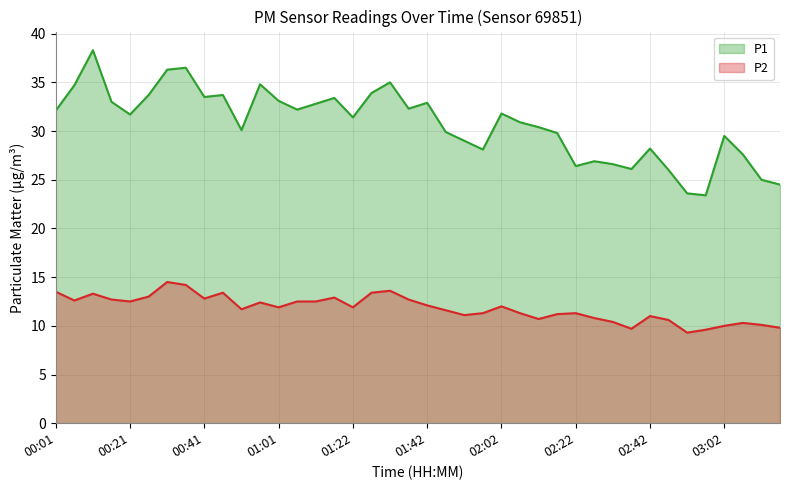

The P2 series shows 8.9 at 01:32. True or false?

False